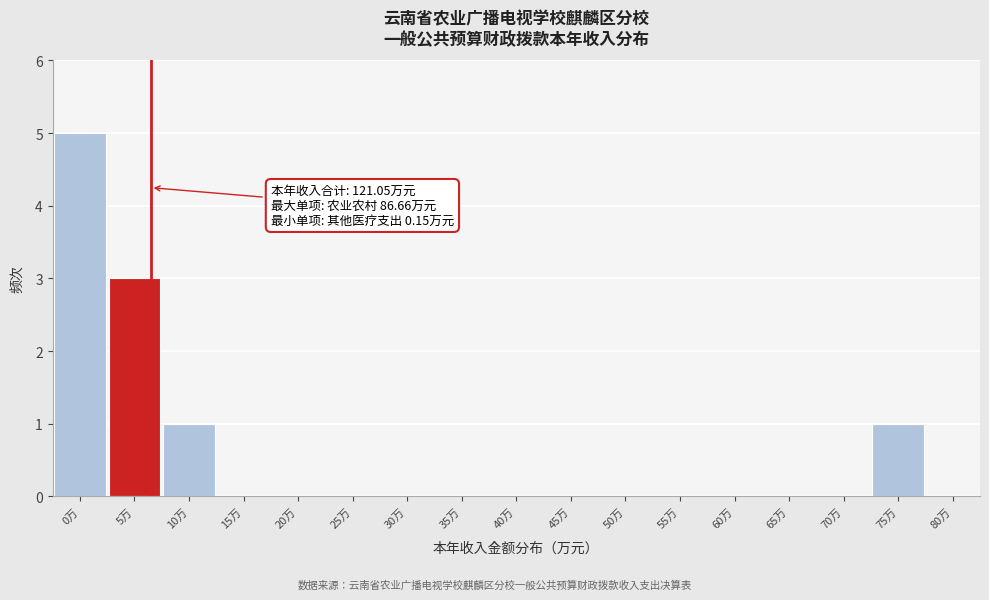

Reading left to right, transcribe all the data shown in this chart.

0万=5	5万=3	10万=1	15万=0	20万=0	25万=0	30万=0	35万=0	40万=0	45万=0	50万=0	55万=0	60万=0	65万=0	70万=0	75万=1	80万=0